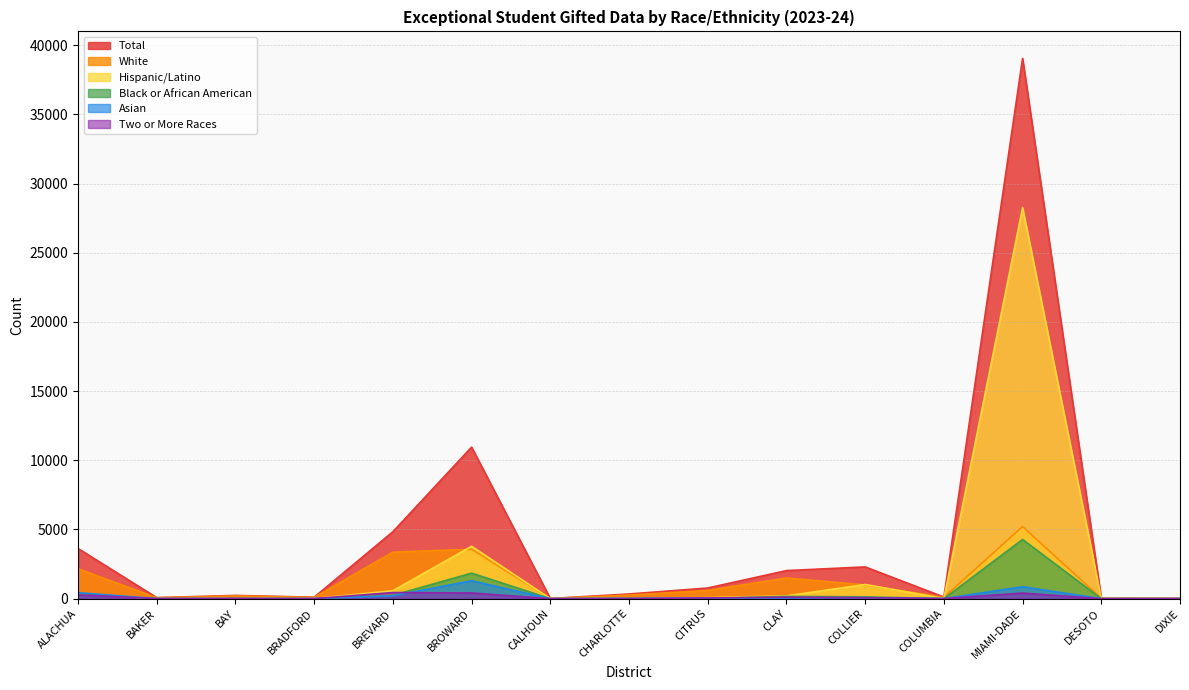

Rank the categories by Total value from highest to lowest.

MIAMI-DADE, BROWARD, BREVARD, ALACHUA, COLLIER, CLAY, CITRUS, CHARLOTTE, BAY, COLUMBIA, BRADFORD, BAKER, DESOTO, DIXIE, CALHOUN